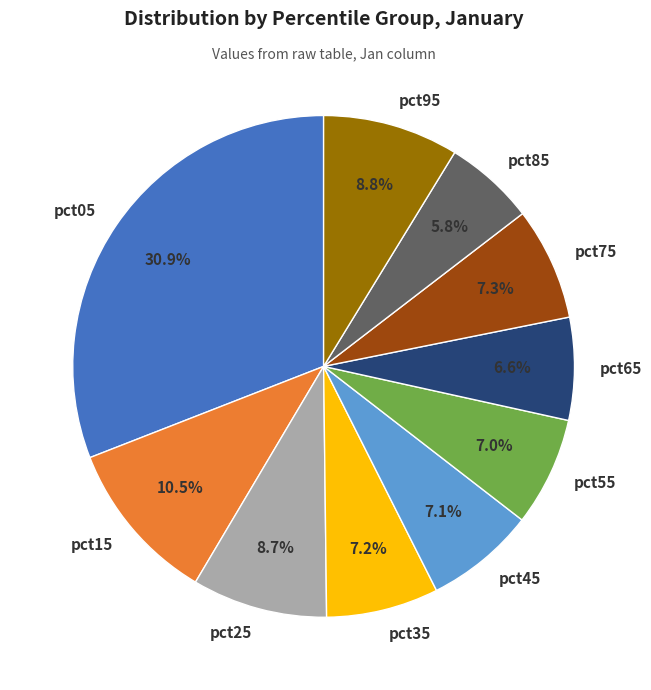

What percentage is the pct05 slice, to the nearest percent?

31%